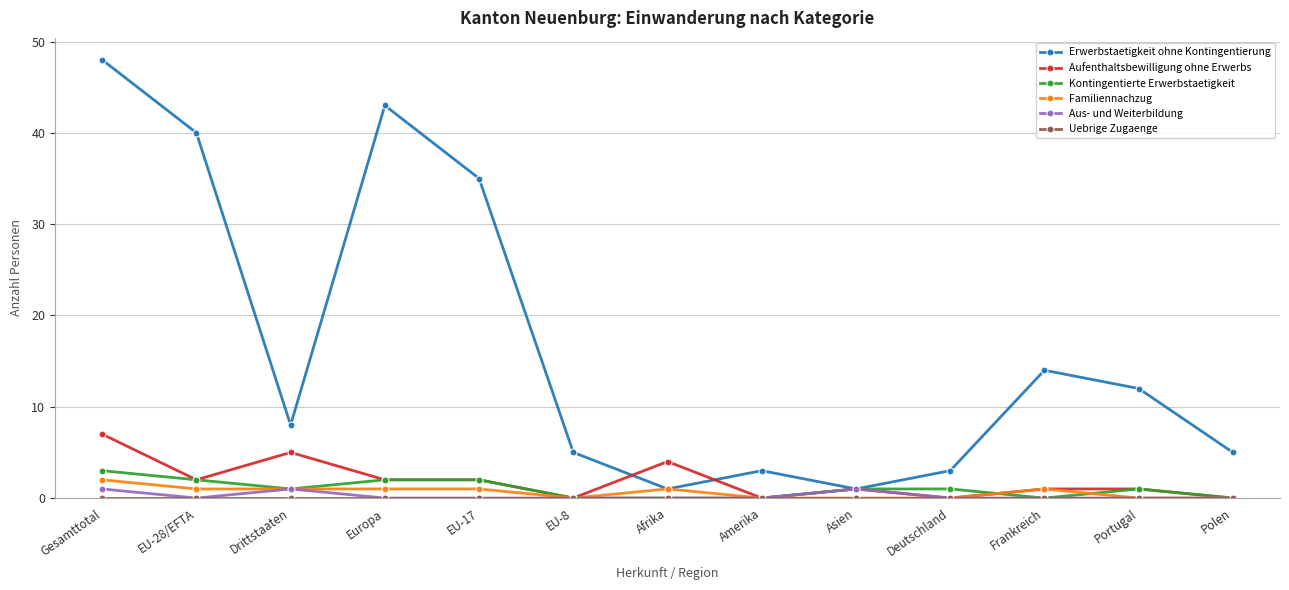

What is the greatest value displayed?

48